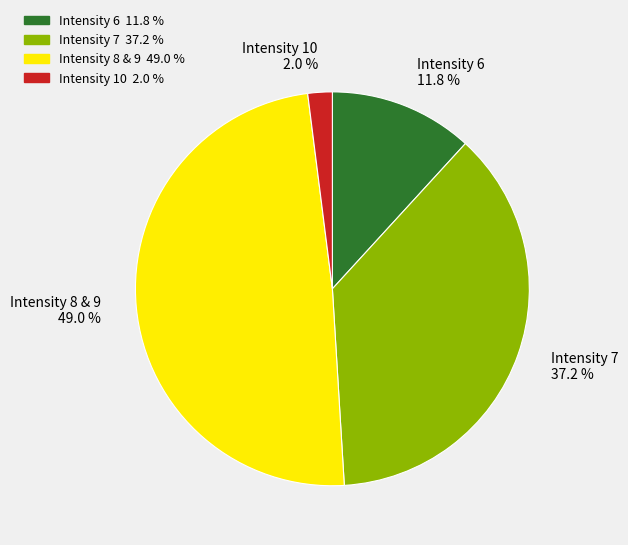

Between Intensity 8 & 9 49.0 % and Intensity 7 37.2 %, which is larger?

Intensity 8 & 9 49.0 %